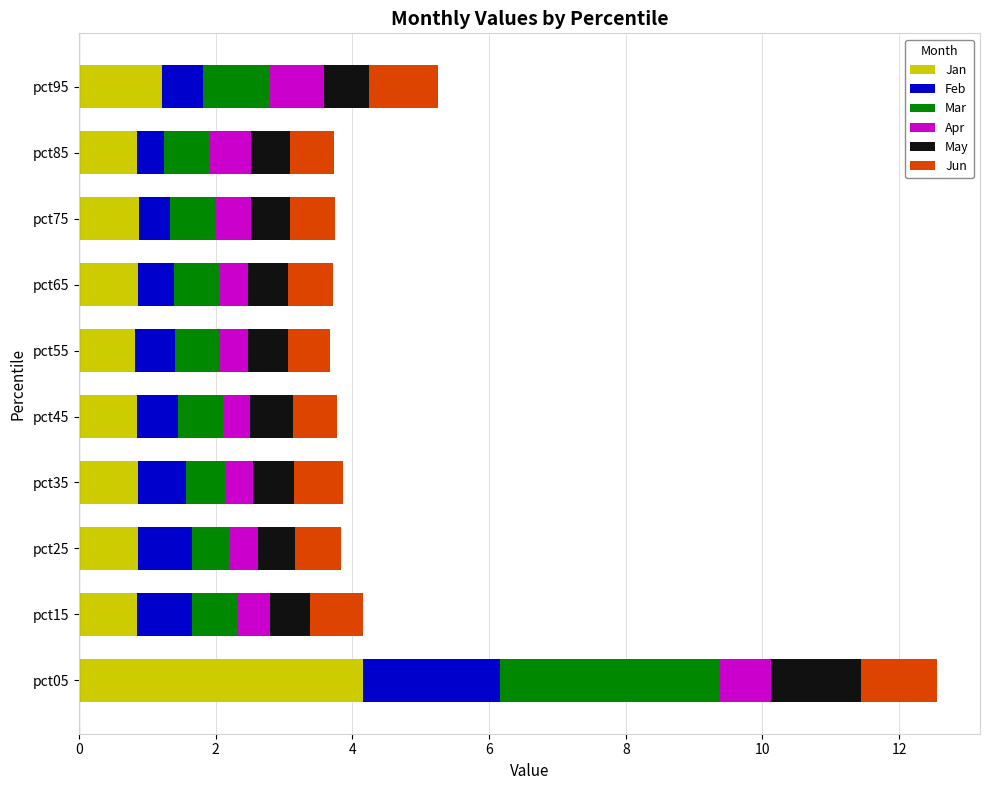

What are all the series names shown in the legend?

Jan, Feb, Mar, Apr, May, Jun